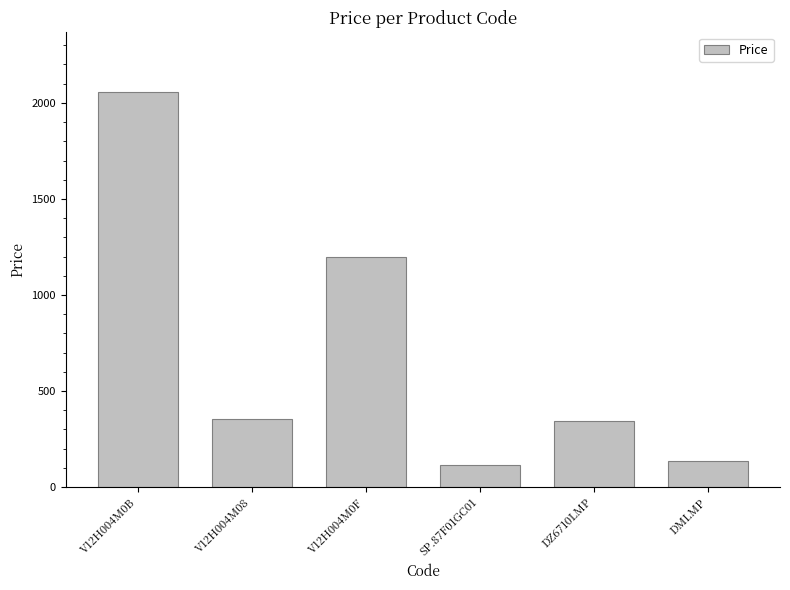

What is the label of the 4th bar from the left?

SP.87F01GC01